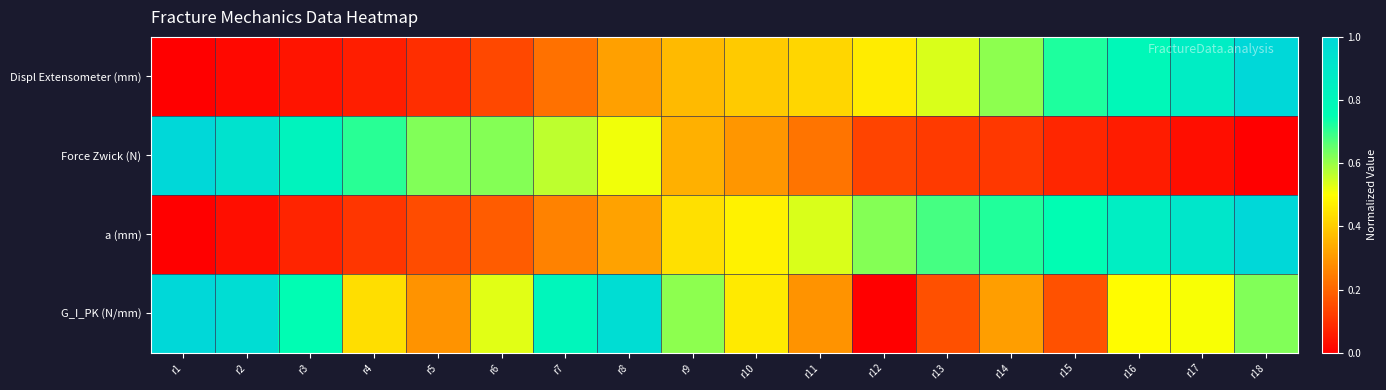

Reading left to right, extract all data points from this chart.

Displ Extensometer (mm): r1=0.0	r2=0.0	r3=0.0	r4=0.1	r5=0.1	r6=0.1	r7=0.2	r8=0.3	r9=0.4	r10=0.4	r11=0.4	r12=0.5	r13=0.5	r14=0.6	r15=0.7	r16=0.8	r17=0.9	r18=1.0
Force Zwick (N): r1=1.0	r2=0.9	r3=0.8	r4=0.7	r5=0.6	r6=0.6	r7=0.6	r8=0.5	r9=0.3	r10=0.3	r11=0.2	r12=0.1	r13=0.1	r14=0.1	r15=0.1	r16=0.1	r17=0.0	r18=0.0
a (mm): r1=0.0	r2=0.0	r3=0.1	r4=0.1	r5=0.1	r6=0.2	r7=0.3	r8=0.3	r9=0.4	r10=0.5	r11=0.5	r12=0.6	r13=0.7	r14=0.7	r15=0.8	r16=0.9	r17=0.9	r18=1.0
G_I_PK (N/mm): r1=1.0	r2=1.0	r3=0.8	r4=0.4	r5=0.3	r6=0.5	r7=0.8	r8=1.0	r9=0.6	r10=0.5	r11=0.3	r12=0.0	r13=0.2	r14=0.3	r15=0.2	r16=0.5	r17=0.5	r18=0.6